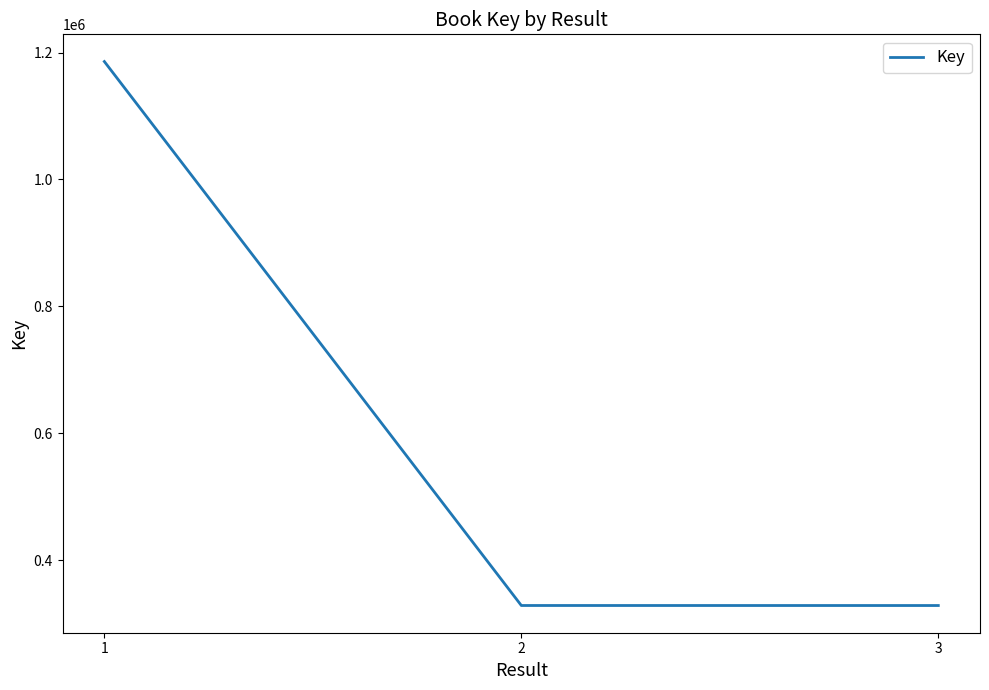

What is the difference between the maximum and minimum values?

857574